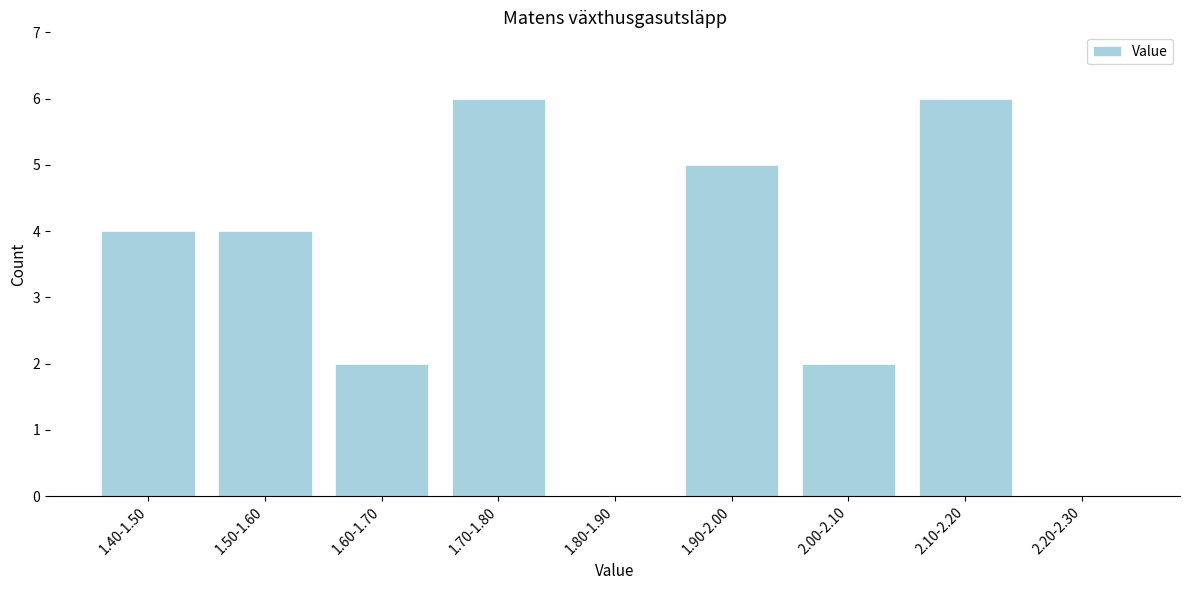

Reading left to right, extract all data points from this chart.

1.40-1.50=4	1.50-1.60=4	1.60-1.70=2	1.70-1.80=6	1.80-1.90=0	1.90-2.00=5	2.00-2.10=2	2.10-2.20=6	2.20-2.30=0